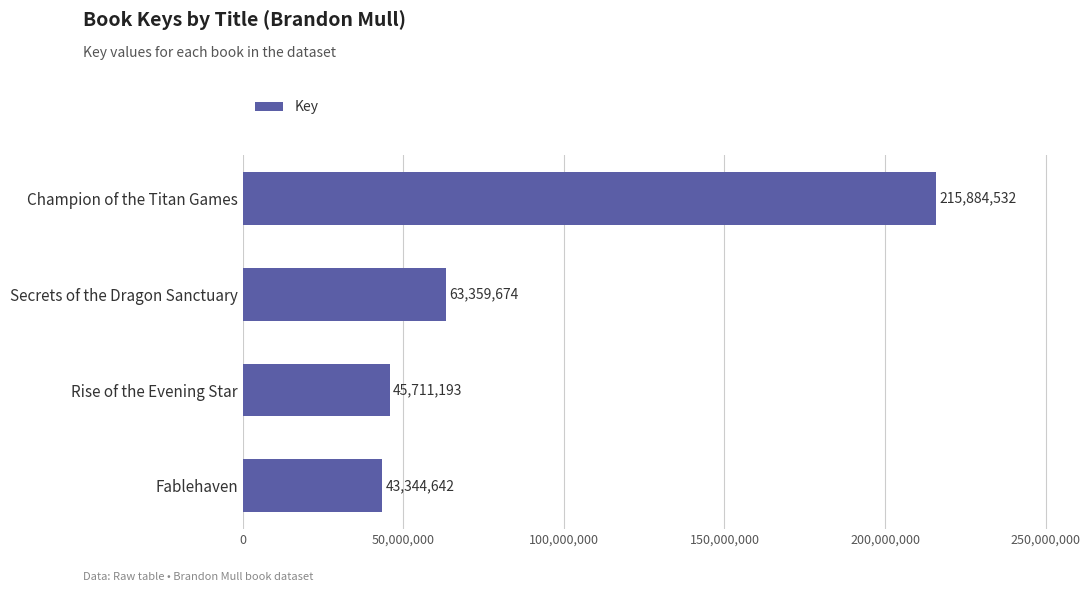

What is the greatest value displayed?

215884532